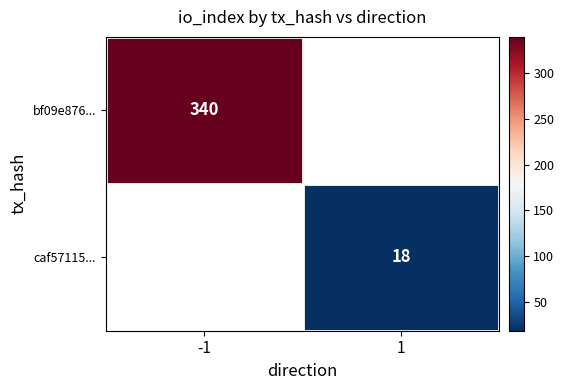

What is the maximum value shown in the chart?

340.0